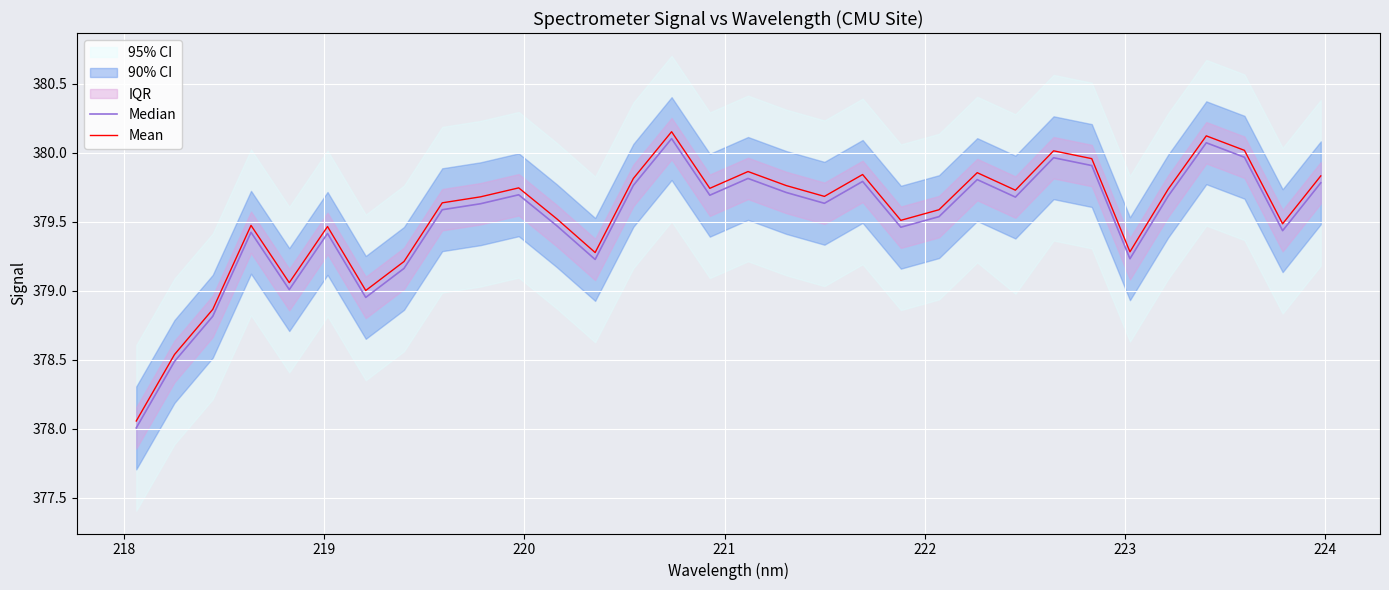

Rank the series by their average value, from highest to lowest.

Mean, Median